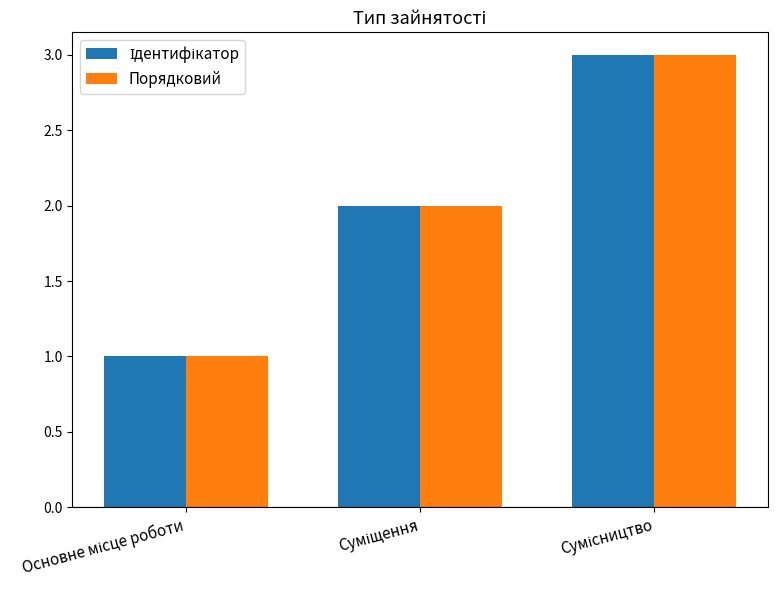

What is the greatest value displayed?

3